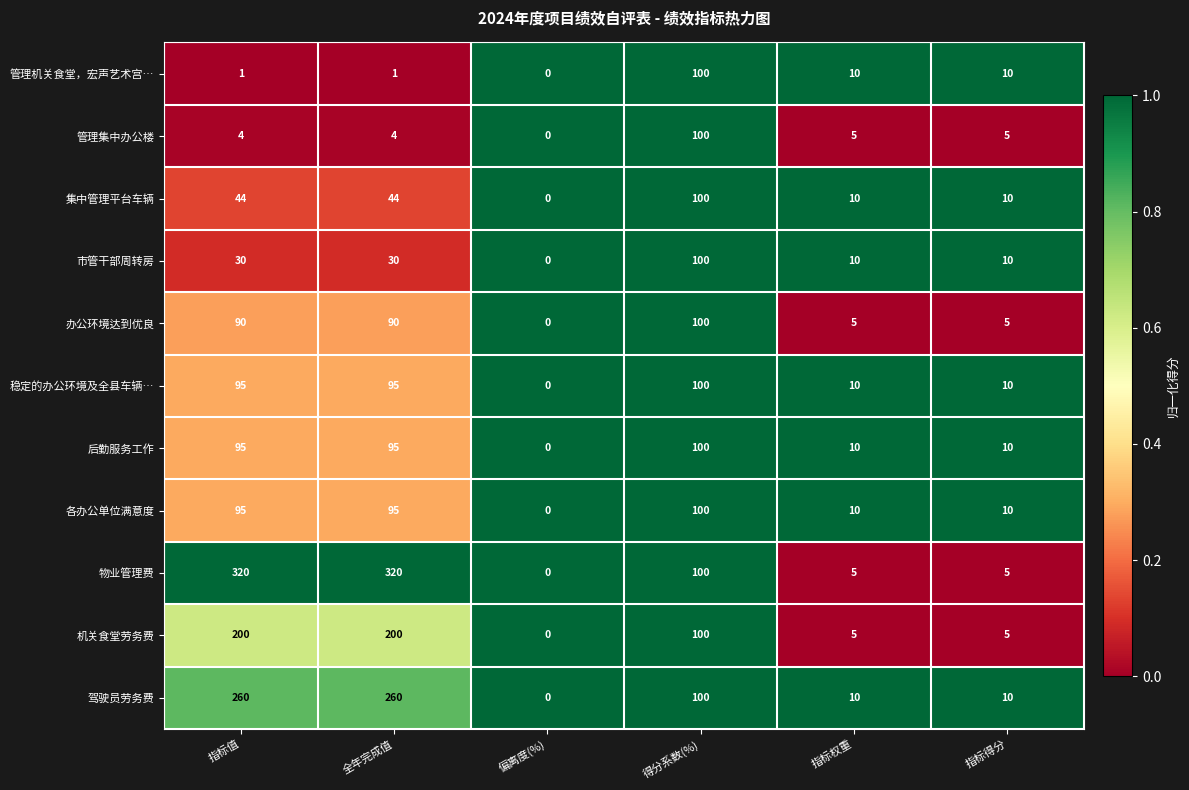

What is the difference between the maximum and minimum values in the 市管干部周转房 series?

100